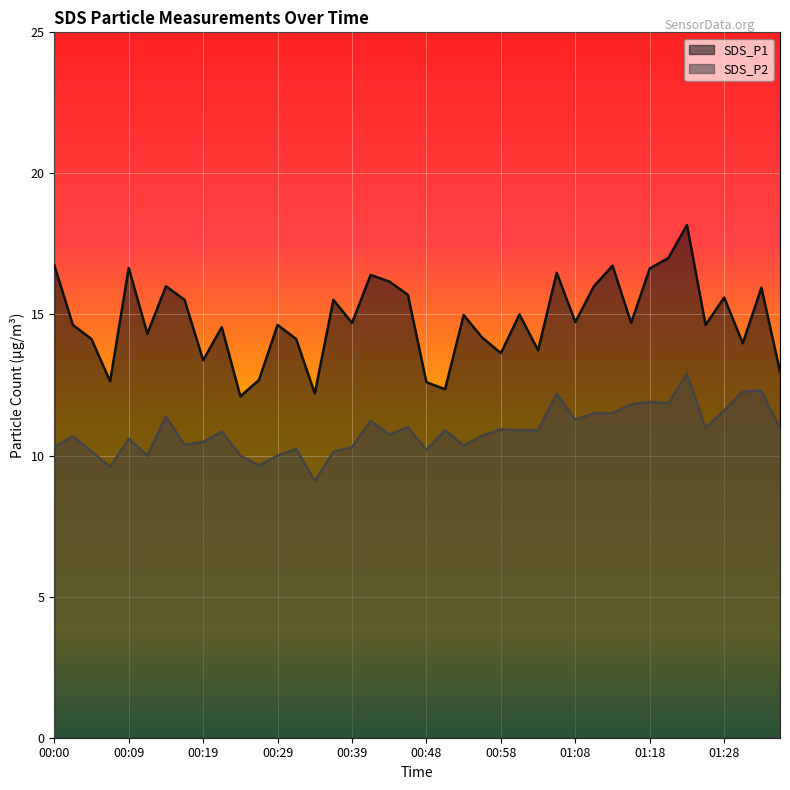

True or false: SDS_P1 and SDS_P2 cross at least once.

False